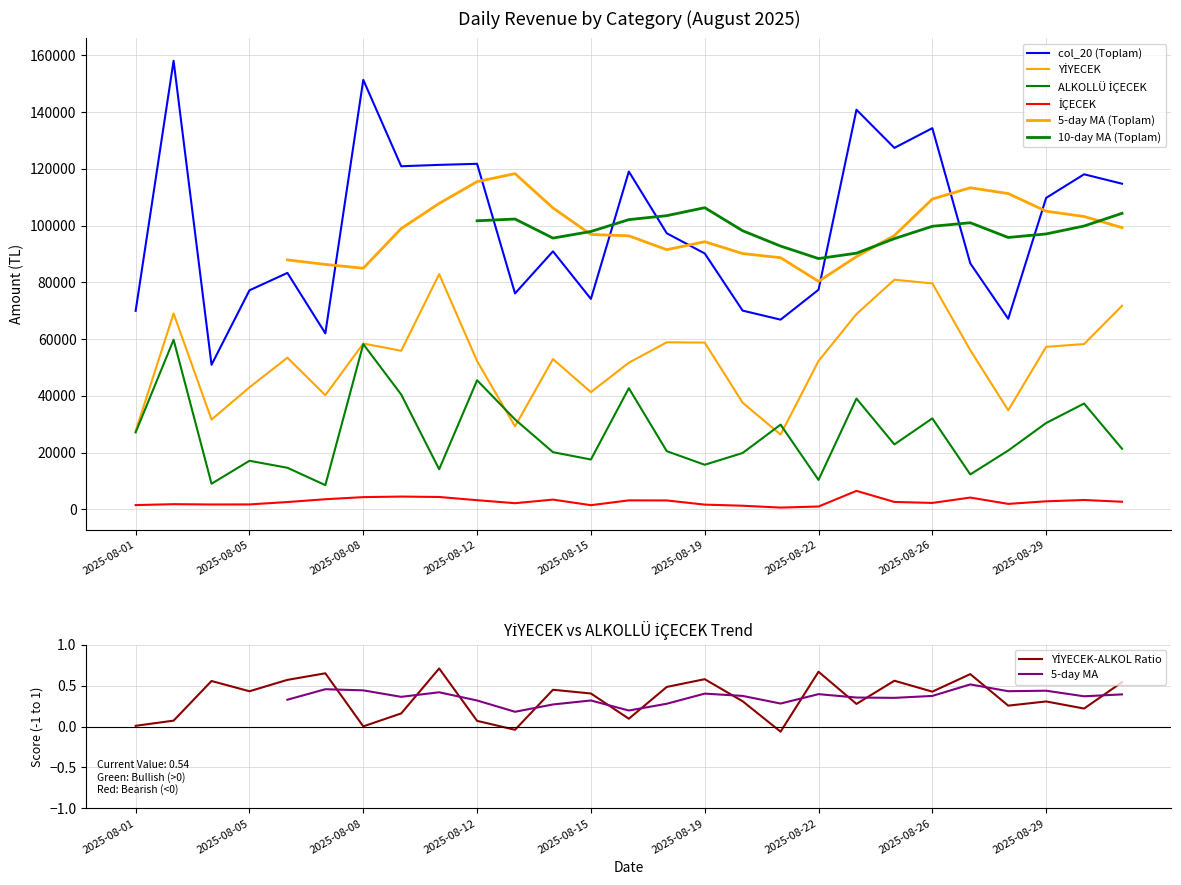

At which label does YİYECEK reach its peak?

2025-08-10